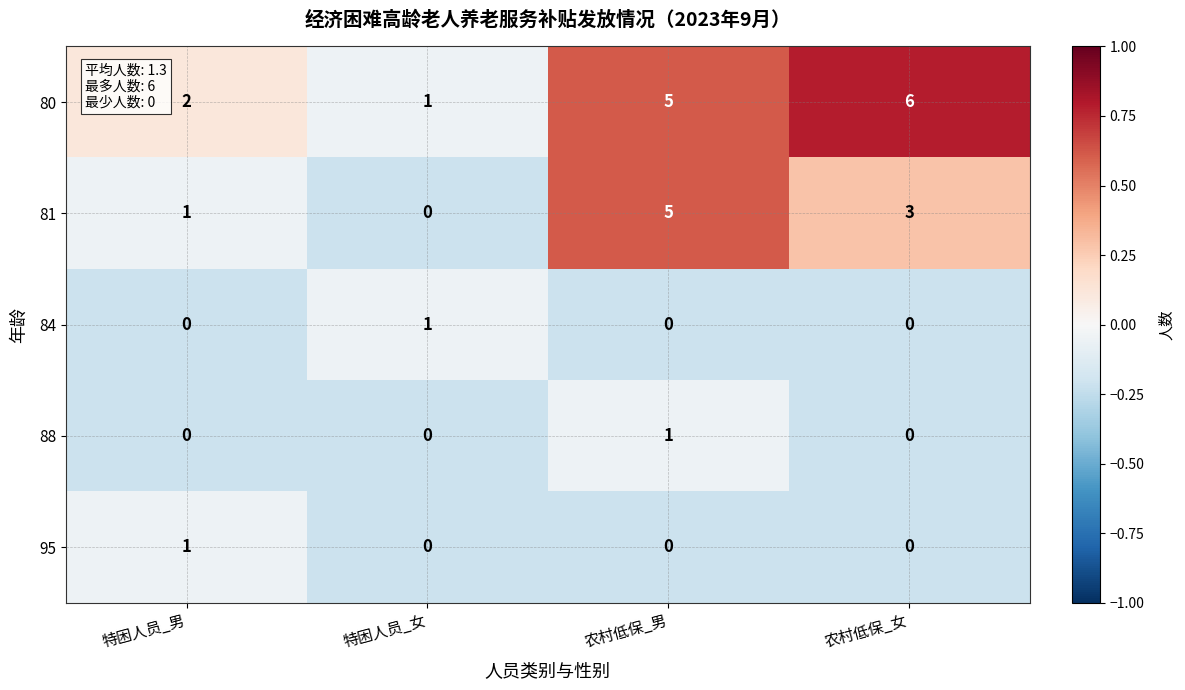

Which series has the largest total across all categories?

80